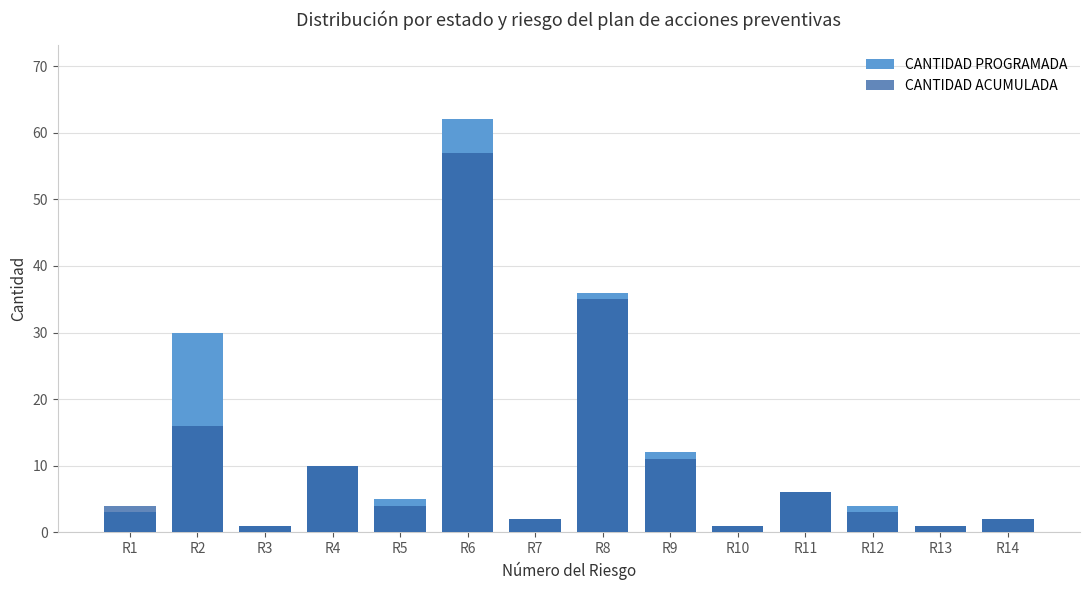

Between R9 and R1, which is larger?

R9